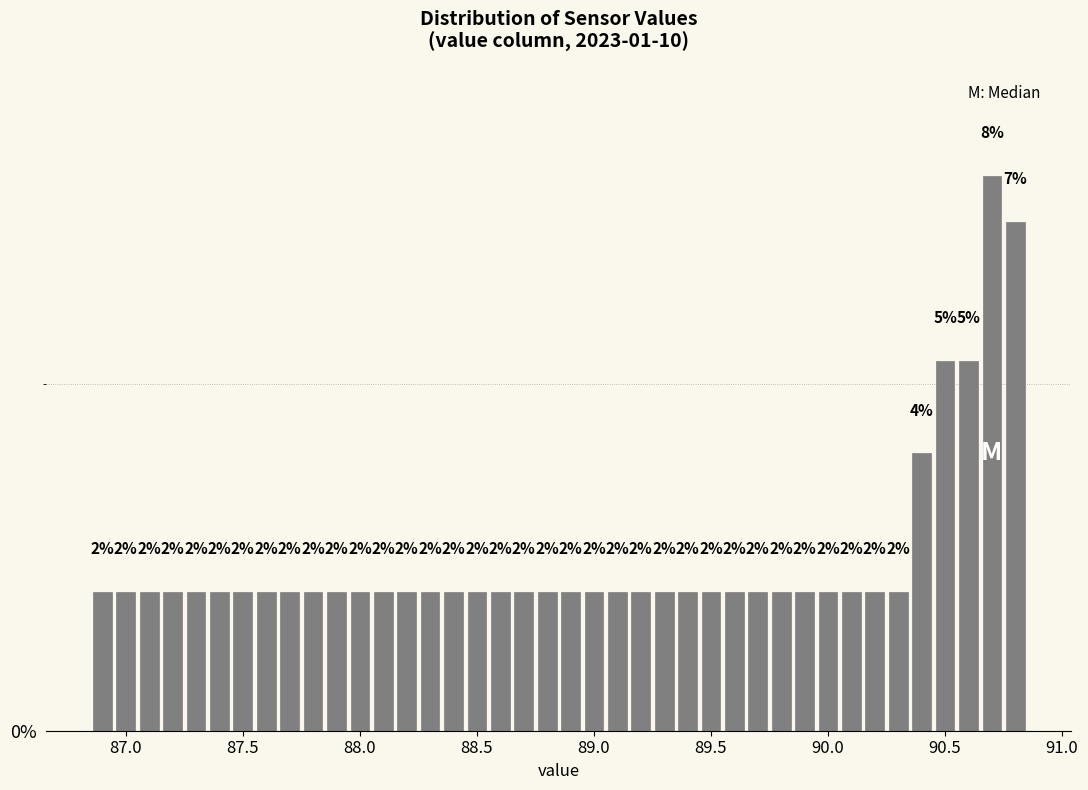

Around what value on the x-axis is the tallest bar? Give the approximate position of its centre, as read against the axis.

90.70